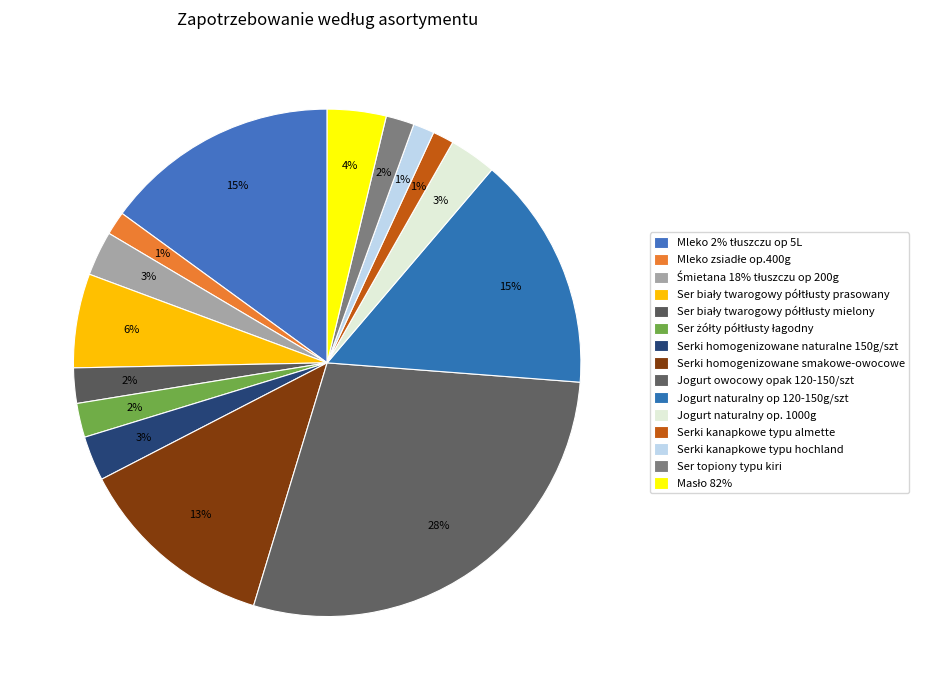

Does Ser żółty półtłusty łagodny represent more than half of the total?

No